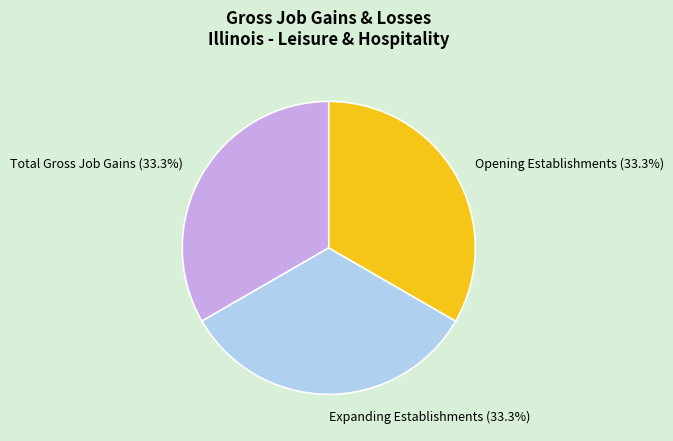

Does Opening Establishments (33.3%) account for over 50% of the chart?

No